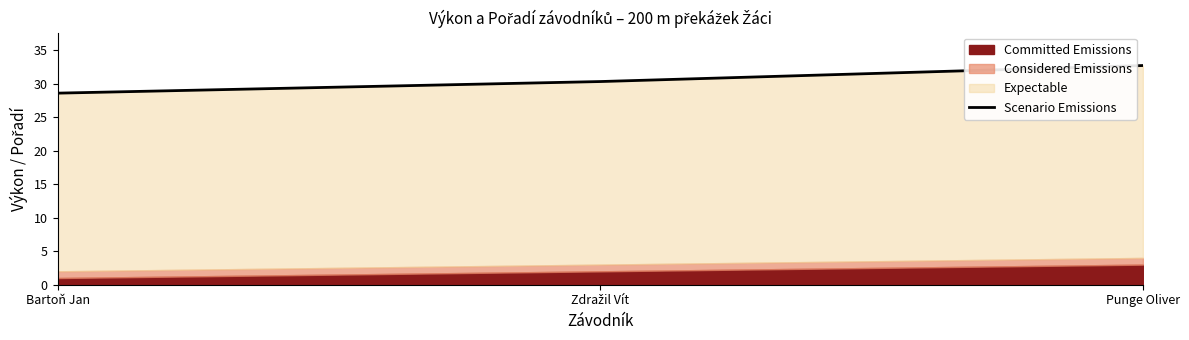

Which has a higher value, Punge Oliver or Zdražil Vít?

Punge Oliver